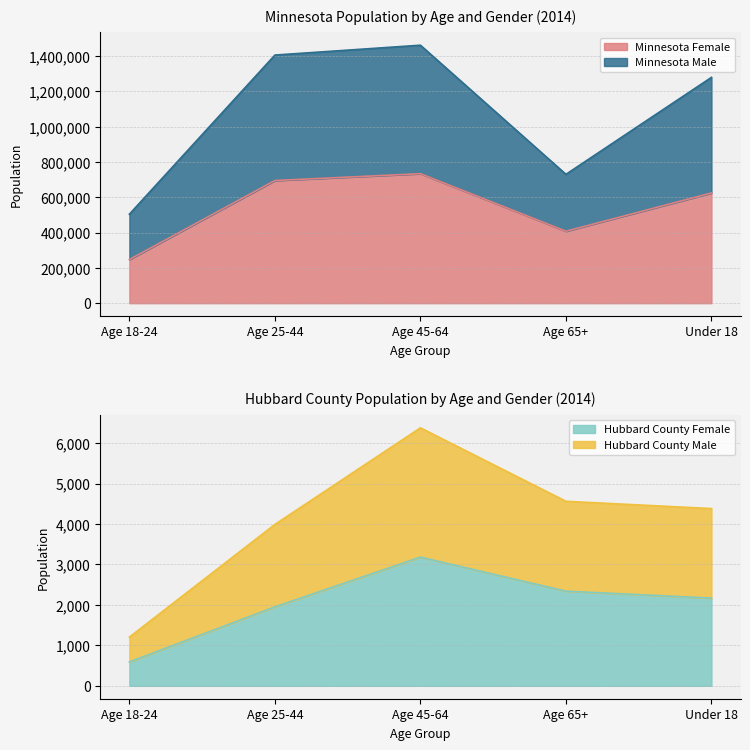

What is the spread (max minus min) of values at Age 18-24?

503820